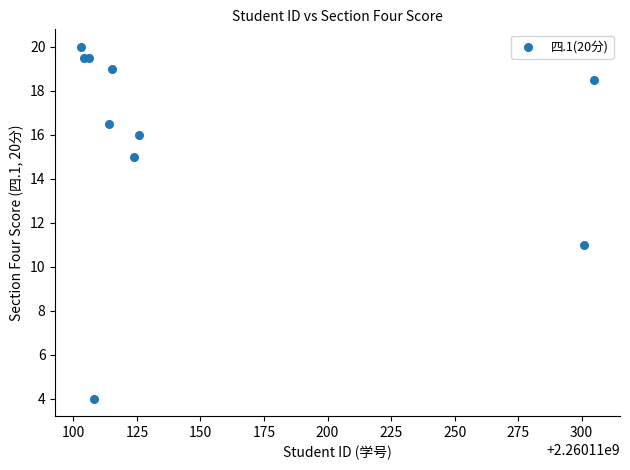

What Y value in the scatter plot is closest to 12?

11.0